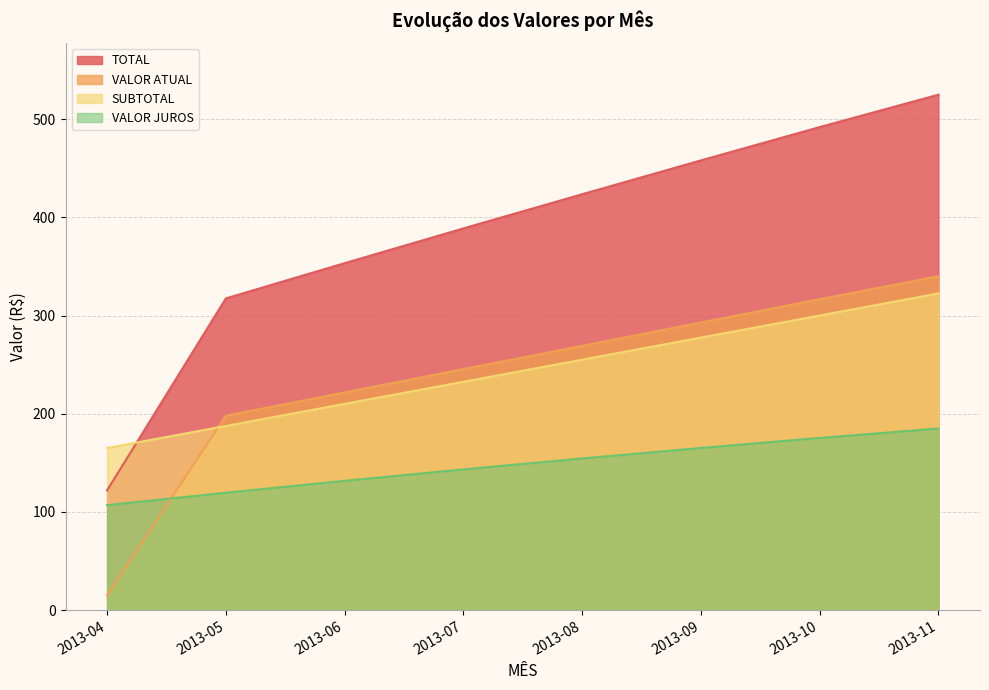

At how many categories does at least one series exceed 42?

8